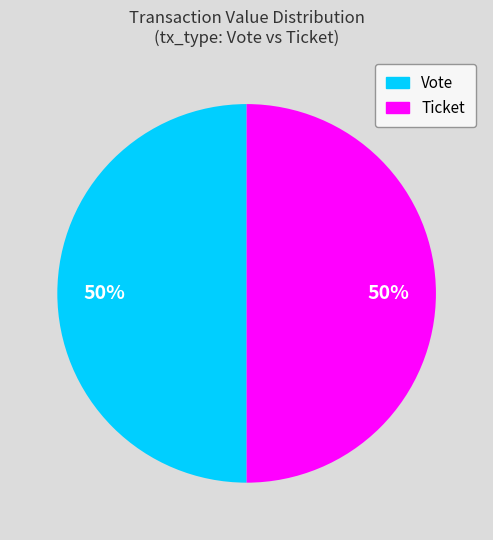

Do Vote and Ticket together represent more than half of the pie?

Yes